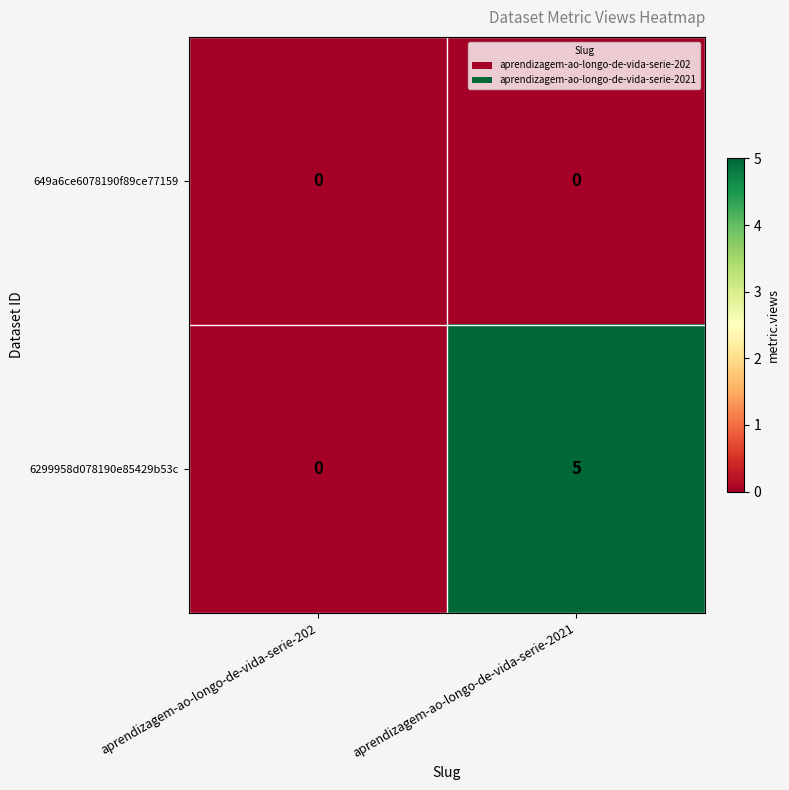

The 6299958d078190e85429b53c series shows 5 at aprendizagem-ao-longo-de-vida-serie-2021. True or false?

True